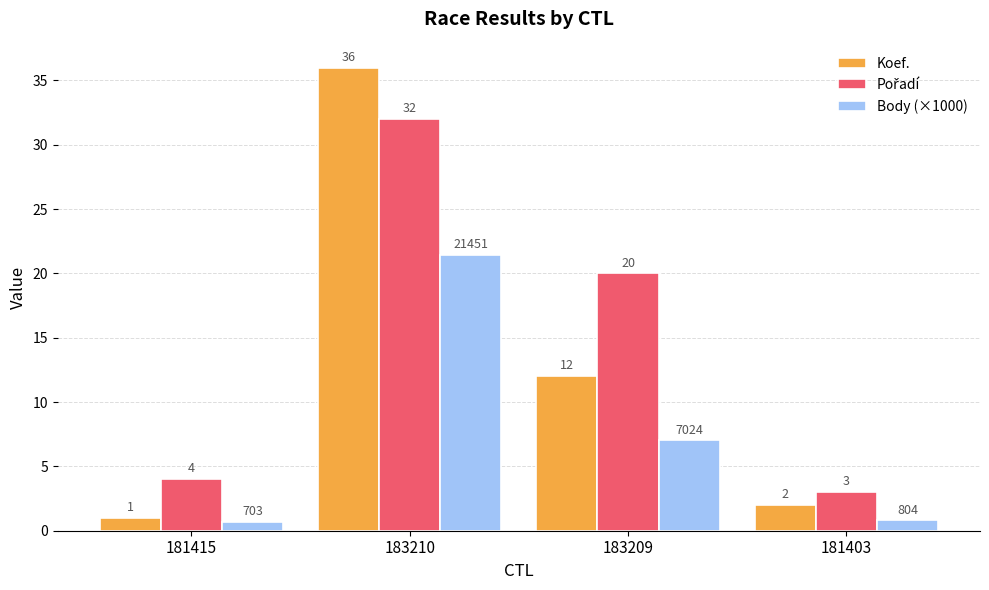

At which category is the sum across all series the highest?

183210